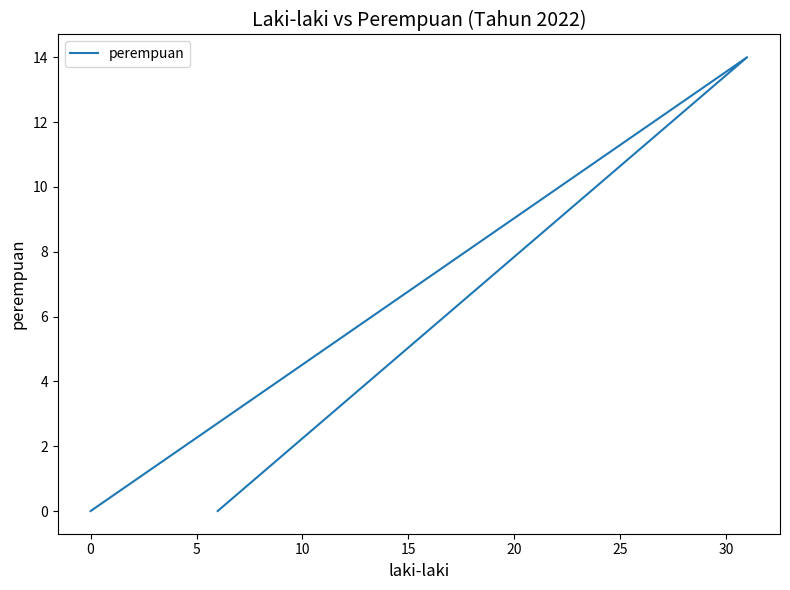

Is this an area chart (filled region under the line)?

No